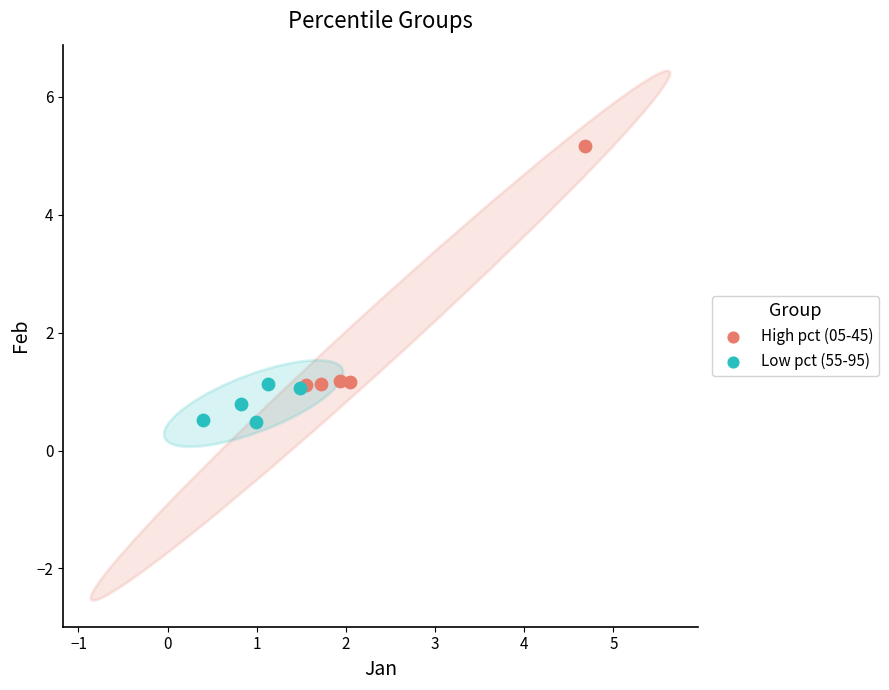

Which series has the largest Y range (max minus min)?

High pct (05-45)